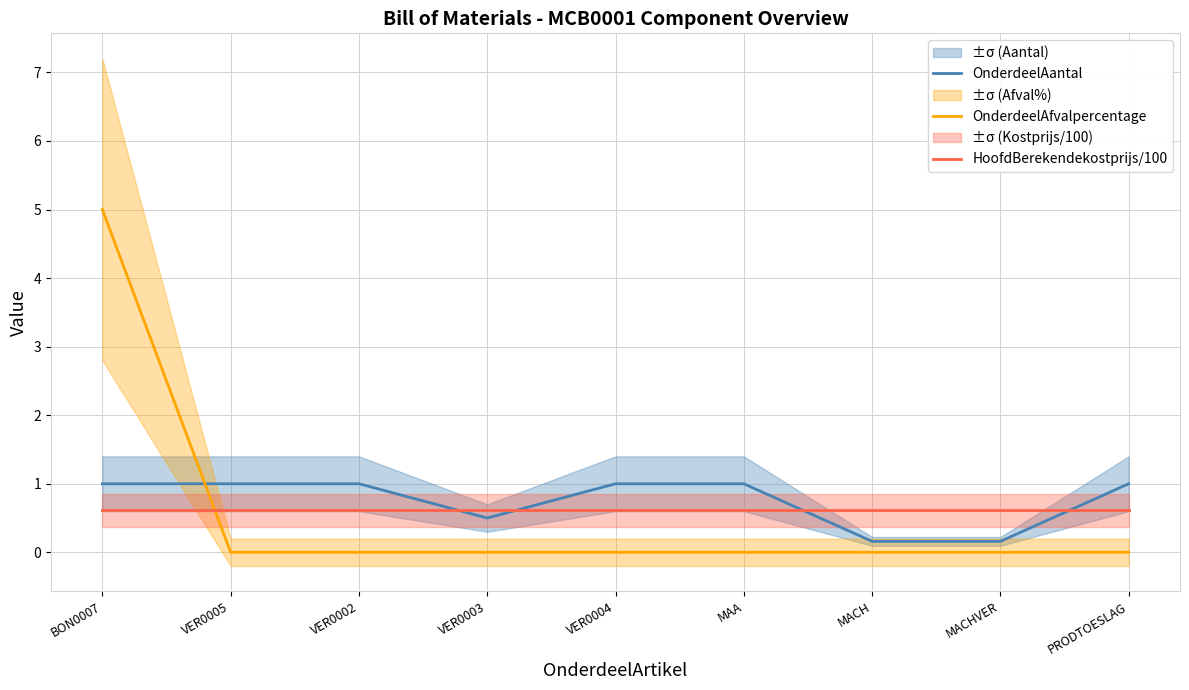

Which series has the largest total across all categories?

OnderdeelAantal